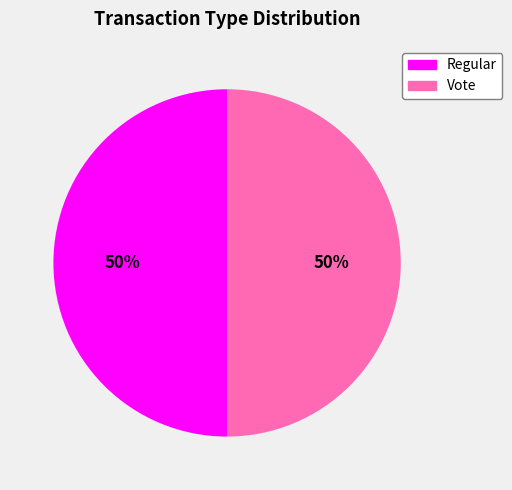

Combined, do Vote and Regular account for over 50%?

Yes